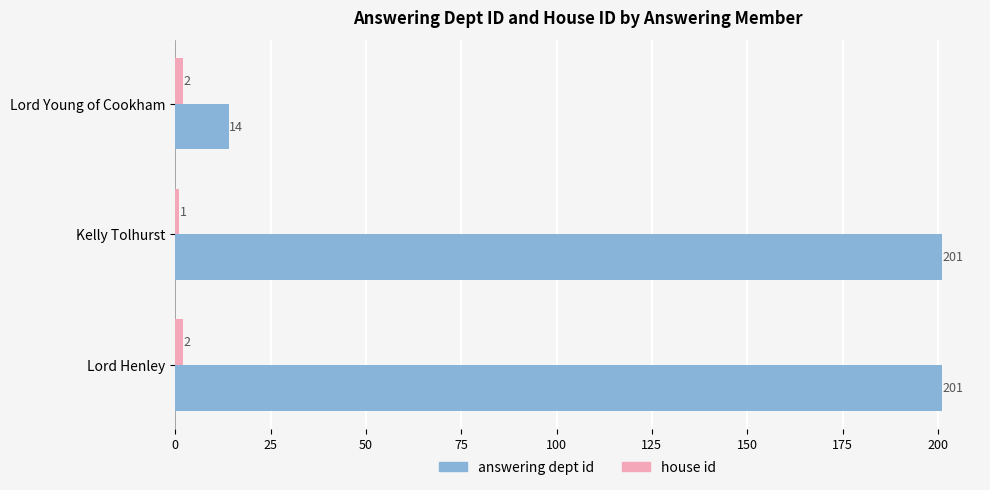

What is the difference between the highest and lowest values at Kelly Tolhurst?

200